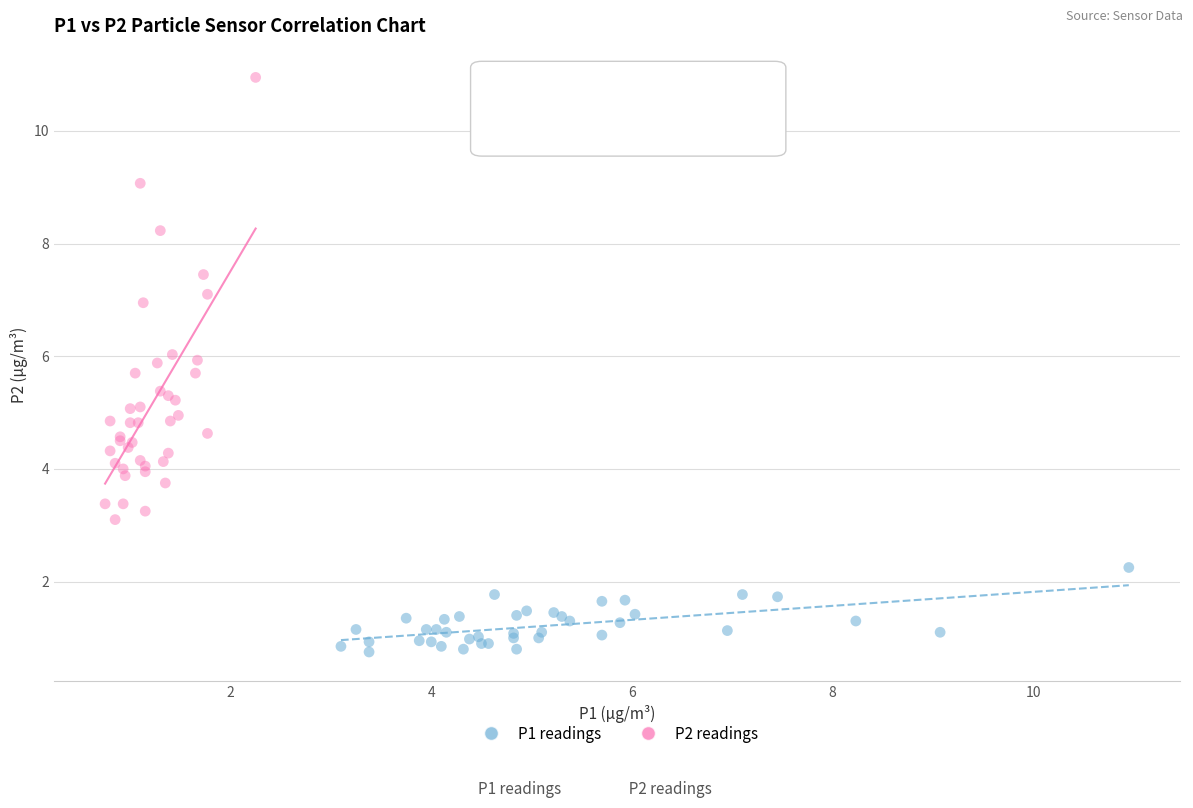

Which series has the widest spread of Y values?

P2 readings